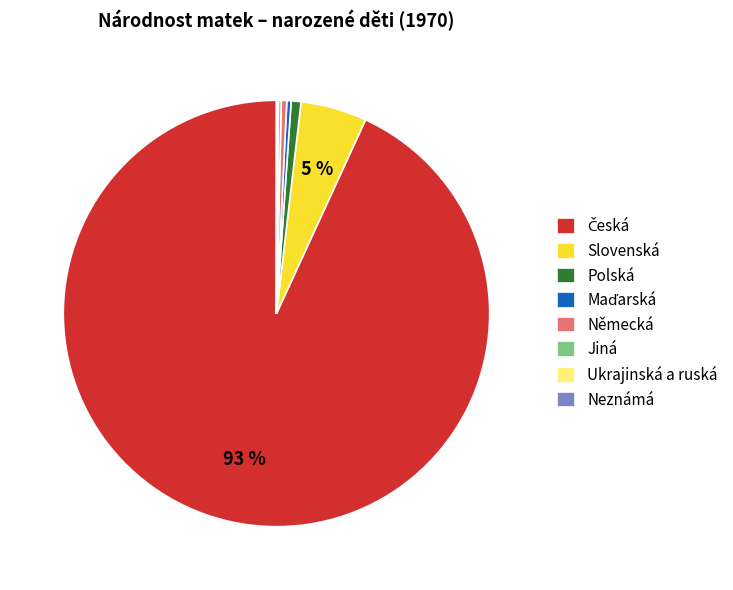

The Německá slice represents 0% of the pie. True or false?

True